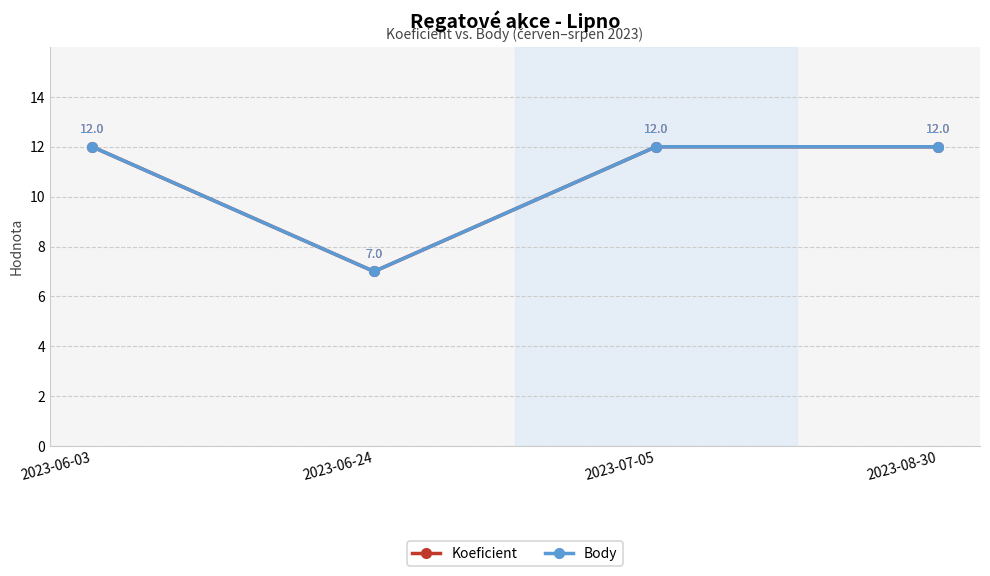

Where is Body nearest to the value 9?

2023-06-24